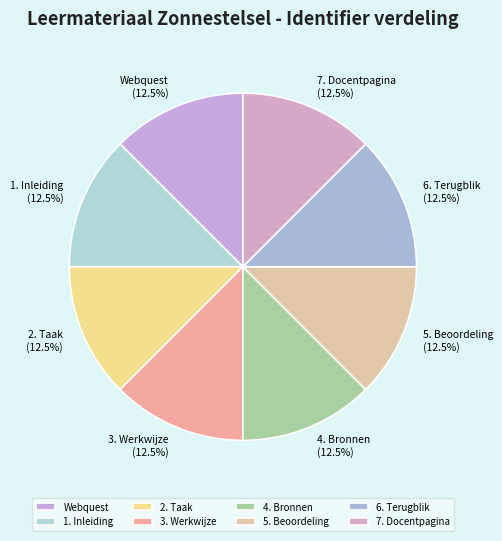

Combined, what portion of the pie is 3. Werkwijze and 7. Docentpagina?

25.0%